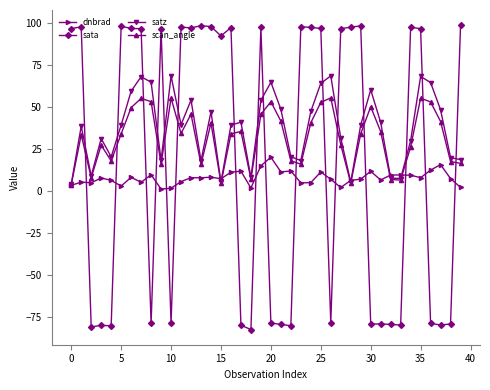

List the series in order of their overall mean, lowest first.

dnbrad, sata, scan_angle, satz